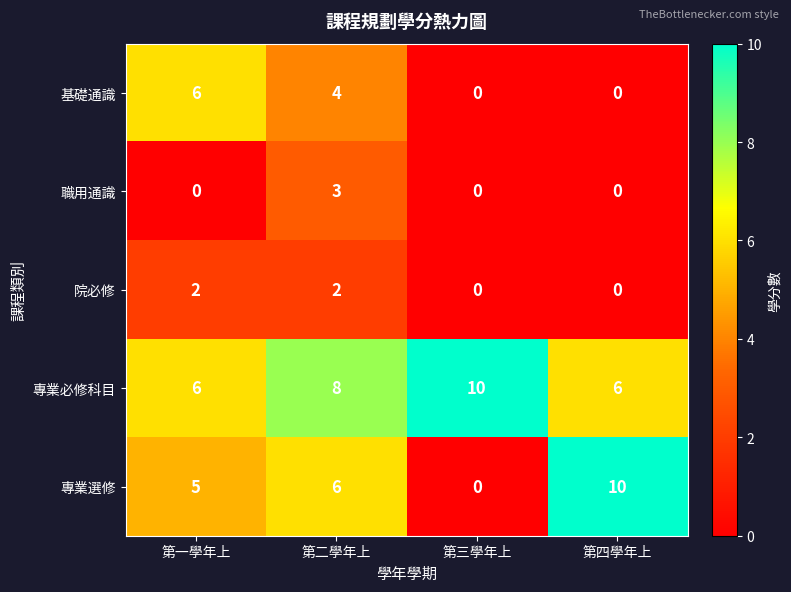

What is the maximum value shown in the chart?

10